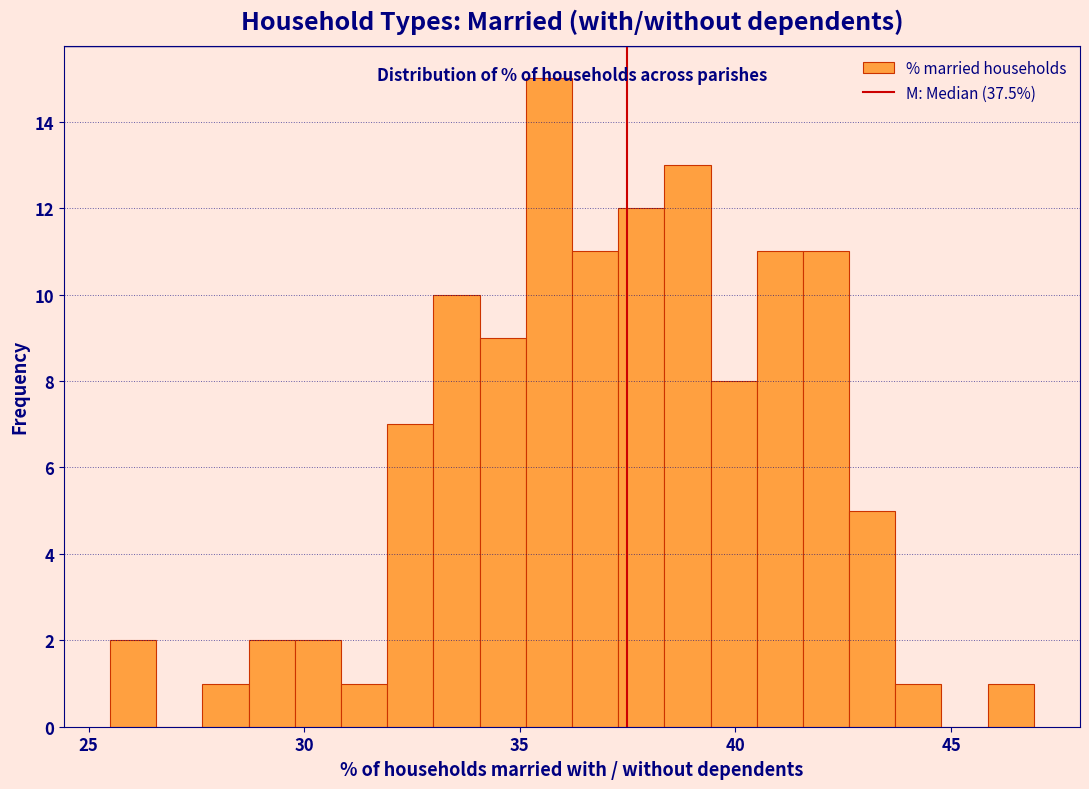

Around what value on the x-axis is the tallest bar? Give the approximate position of its centre, as read against the axis.

35.5